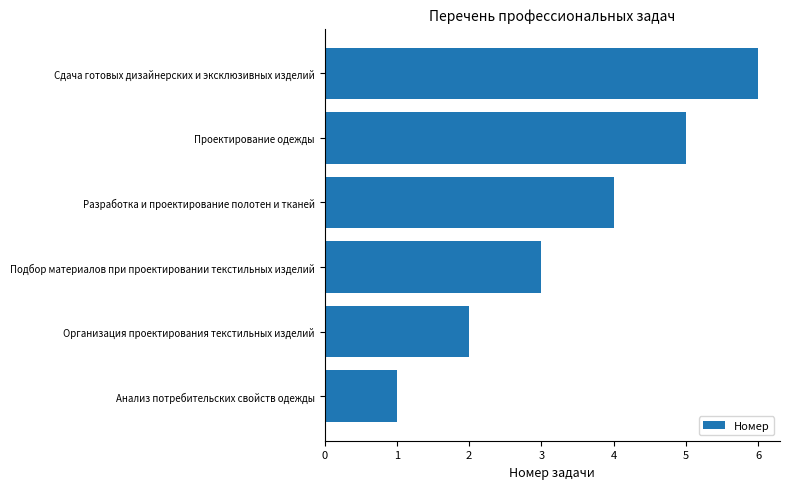

What is the approximate value at Подбор материалов при проектировании текстильных изделий?

3